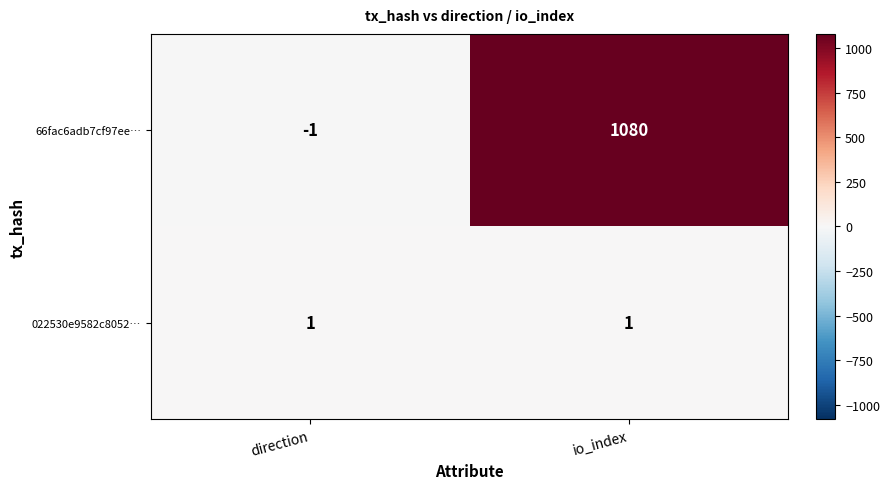

The value of 022530e9582c8052… at direction is 1. True or false?

True